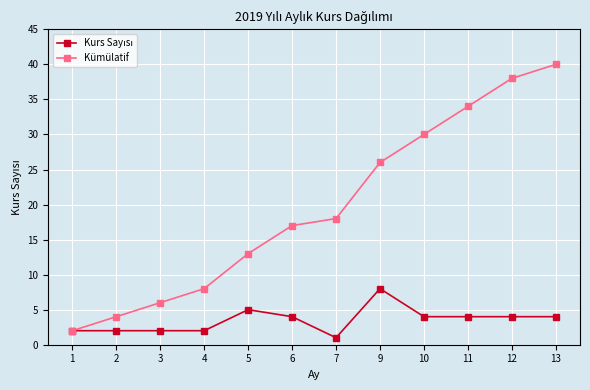

How many distinct data groups are displayed?

2